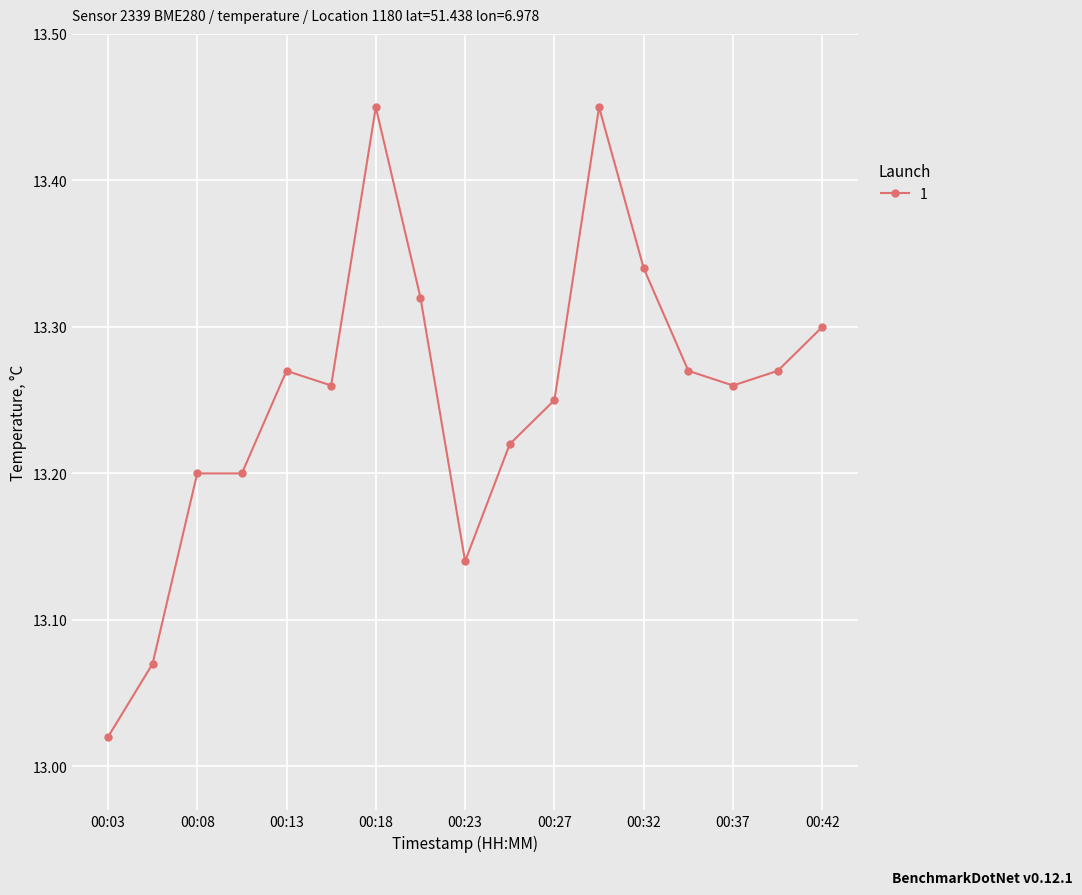

True or false: there are more than 0 points higher than both neighbors.

True